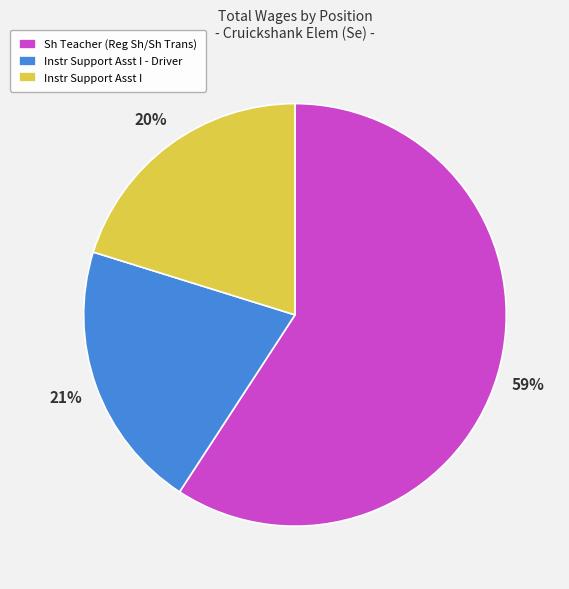

Which has a higher value, Sh Teacher (Reg Sh/Sh Trans) or Instr Support Asst I?

Sh Teacher (Reg Sh/Sh Trans)